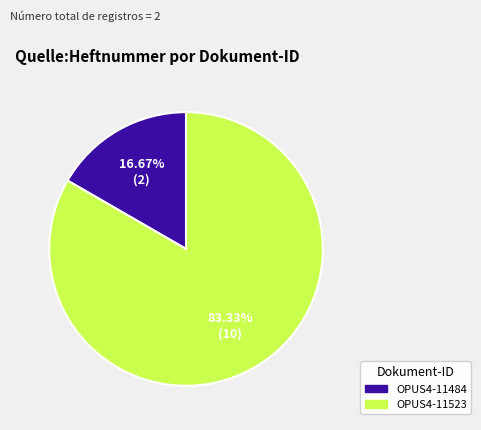

Which category has the smallest portion of the pie?

OPUS4-11484